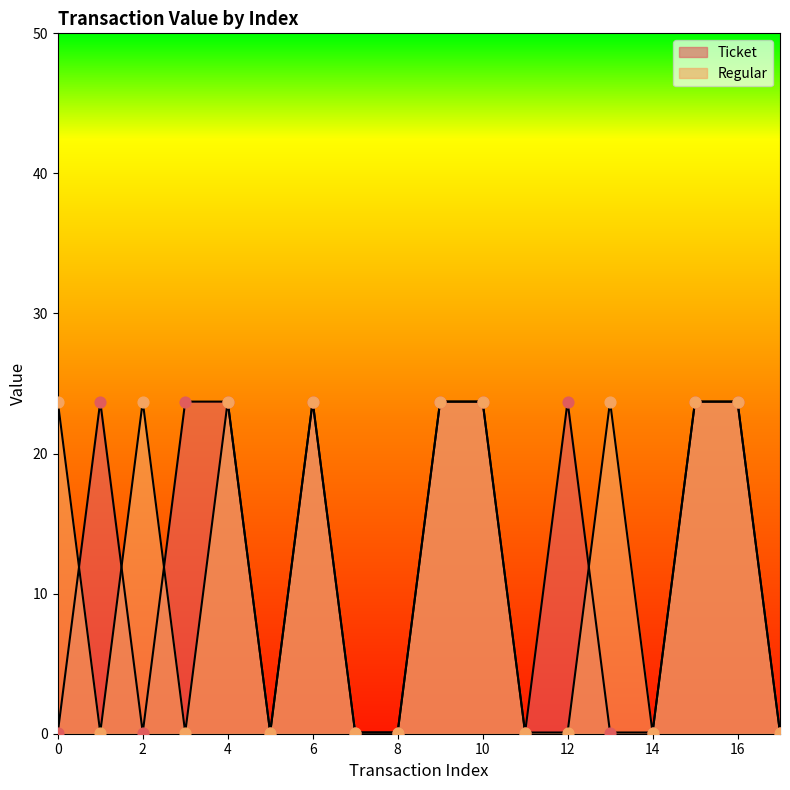

At which category is the sum across all series the highest?

4